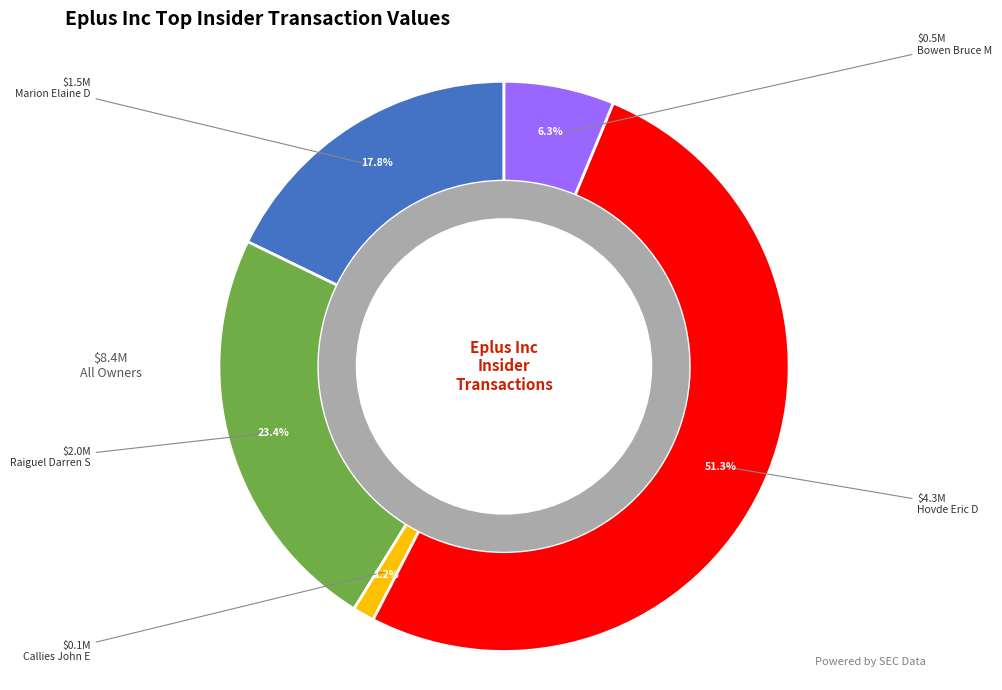

Is there a majority slice in this chart?

Yes